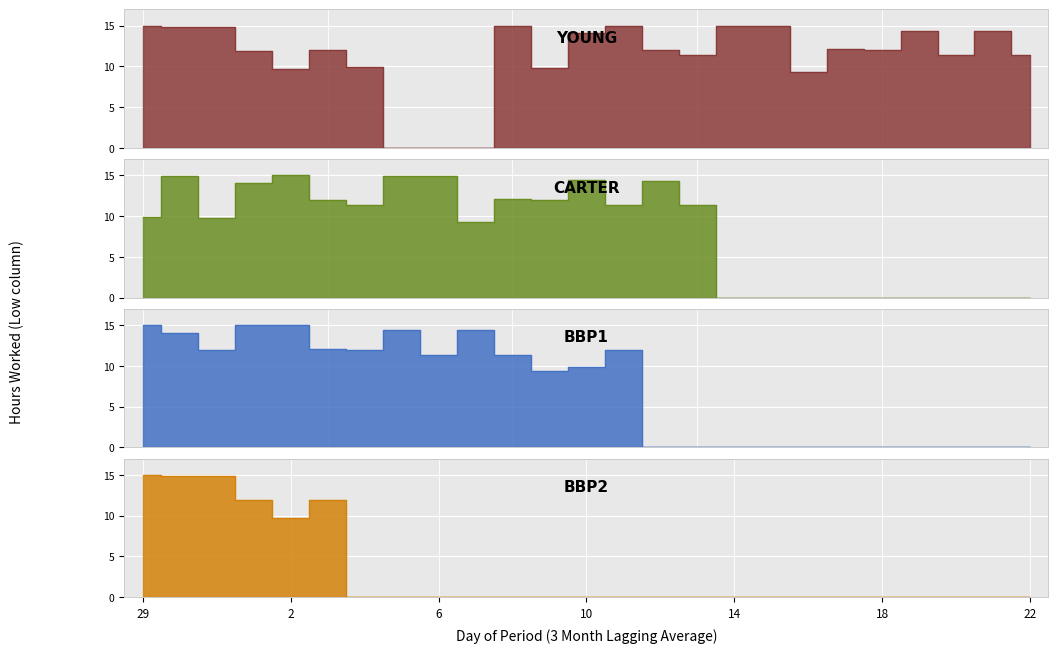

At which label does CARTER reach its peak?

2